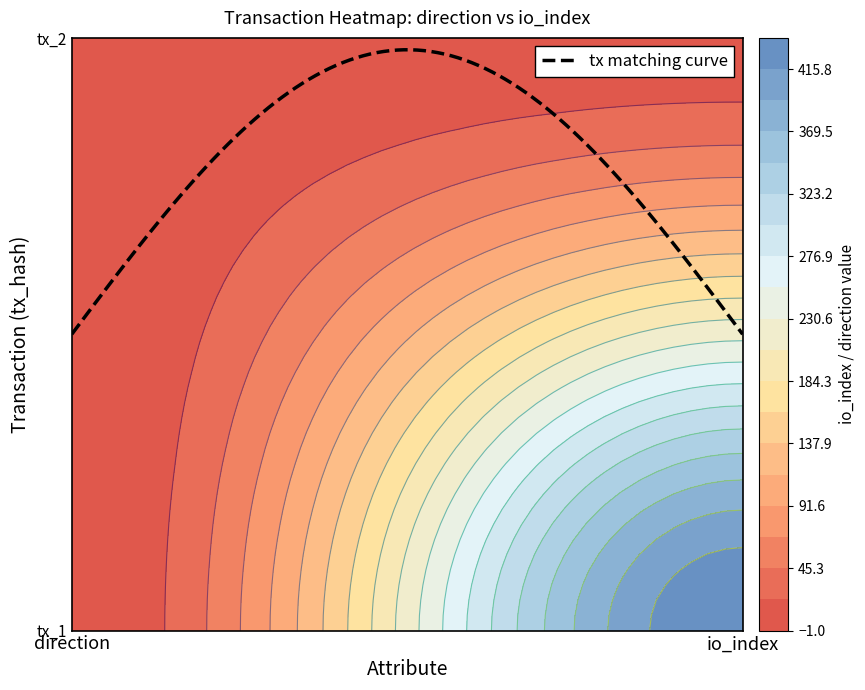

What is the spread (max minus min) of values at 1?

431